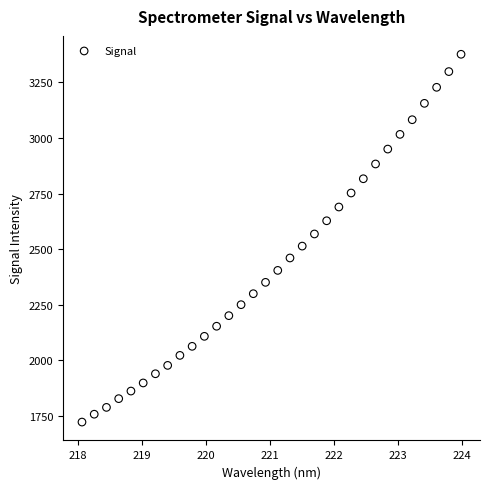

What is the range of X values (max minus min)?

5.9